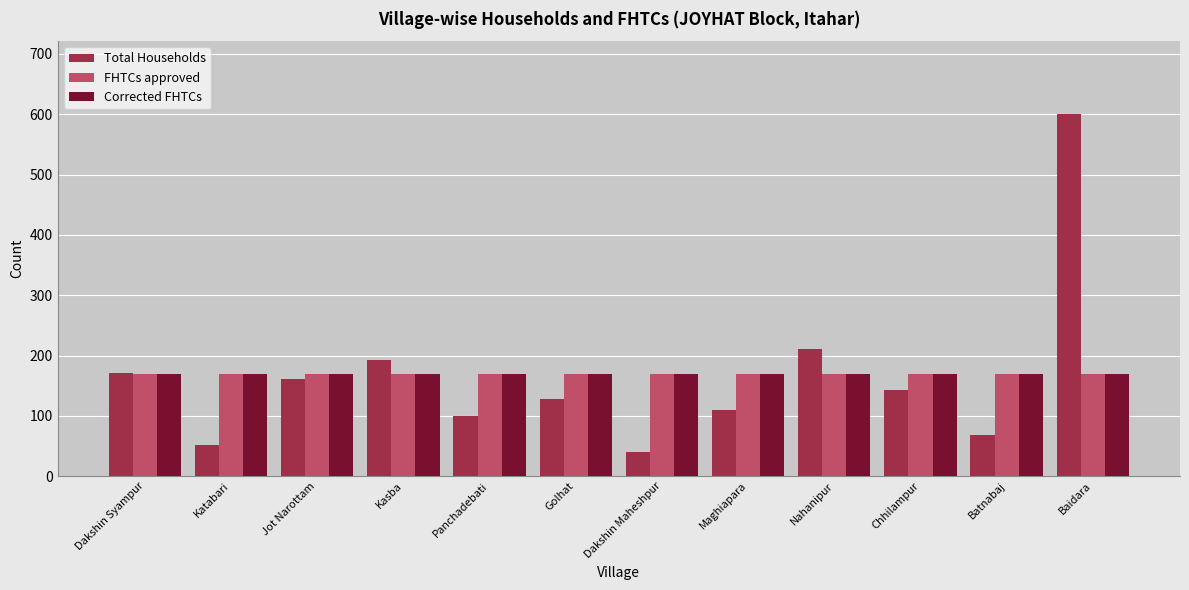

The value of Corrected FHTCs at Kasba is 40. True or false?

False